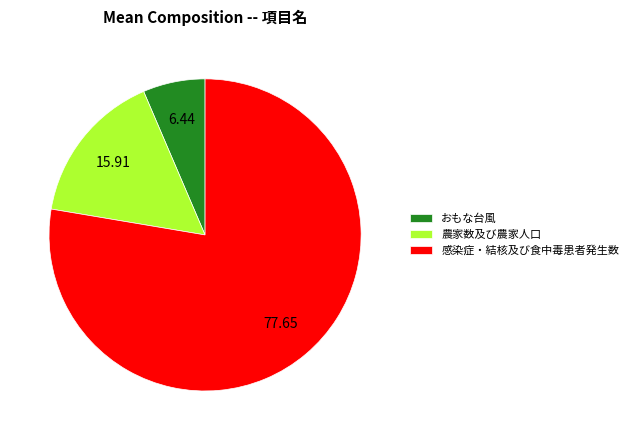

What is the majority slice?

感染症・結核及び食中毒患者発生数